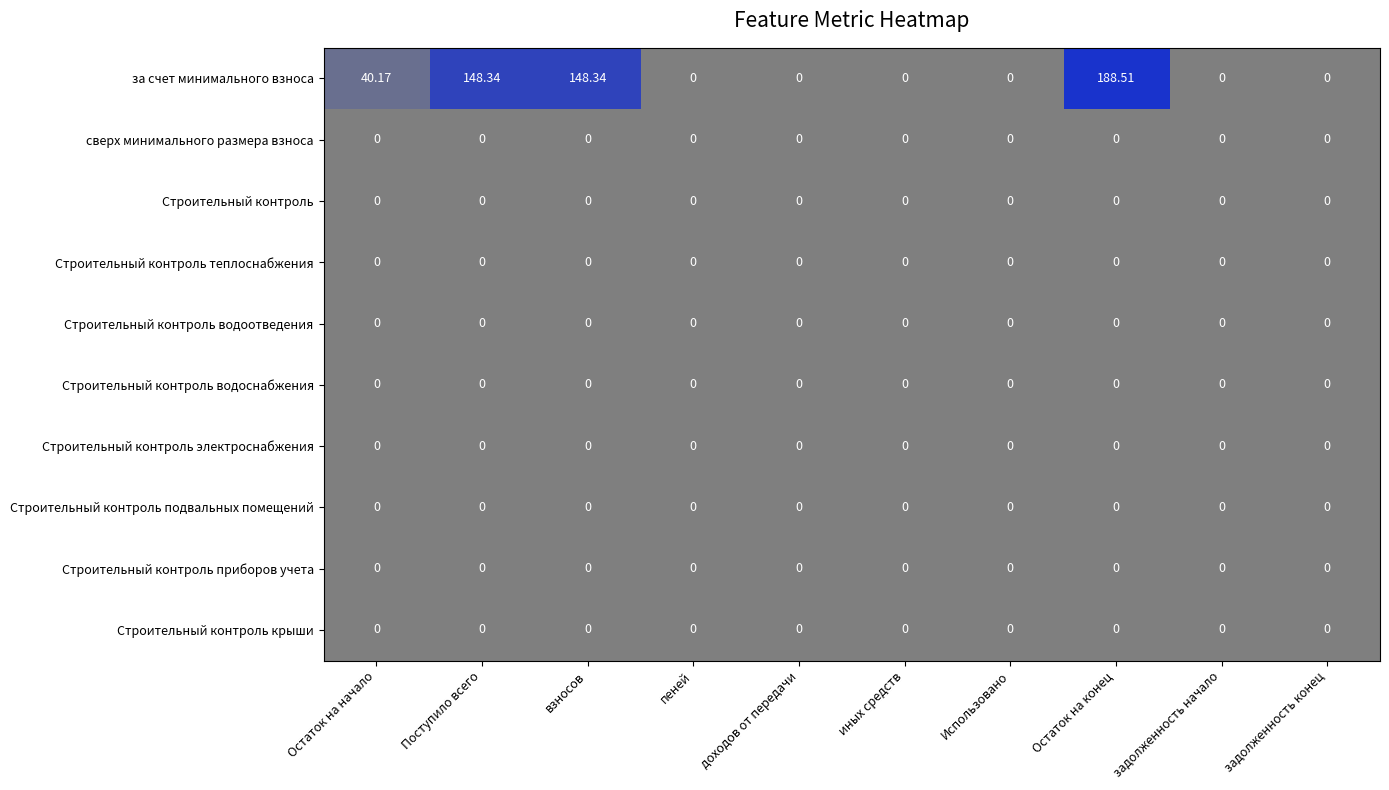

Which series has the largest range (max minus min)?

за счет минимального взноса